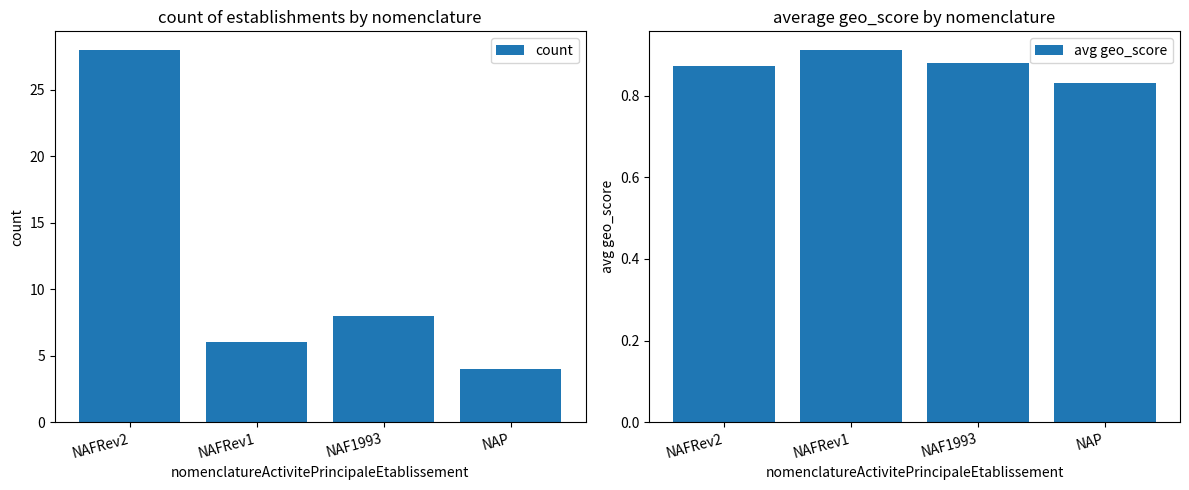

What is the sum of all count values?

46